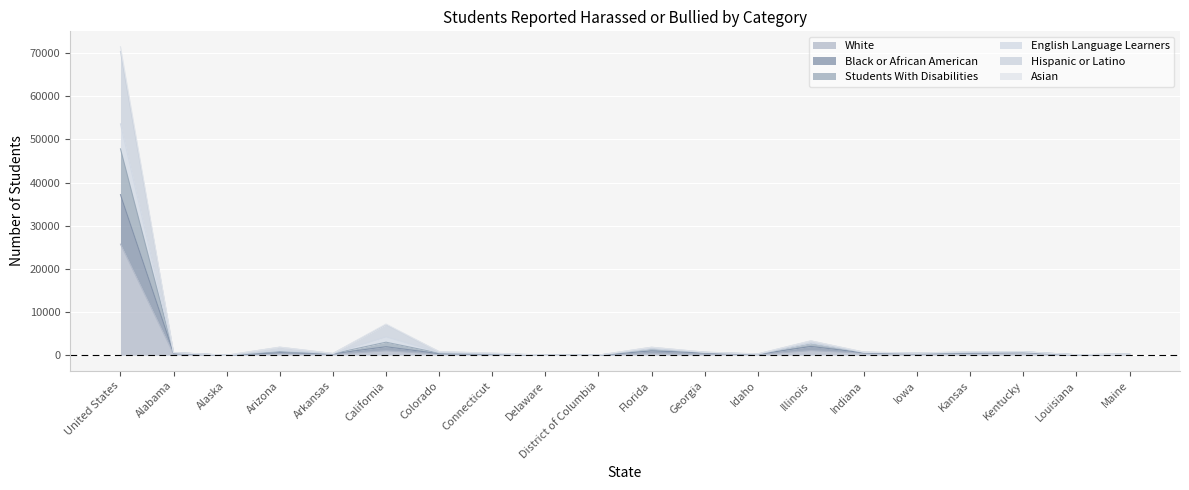

What is the label of the 16th point from the right?

Arkansas